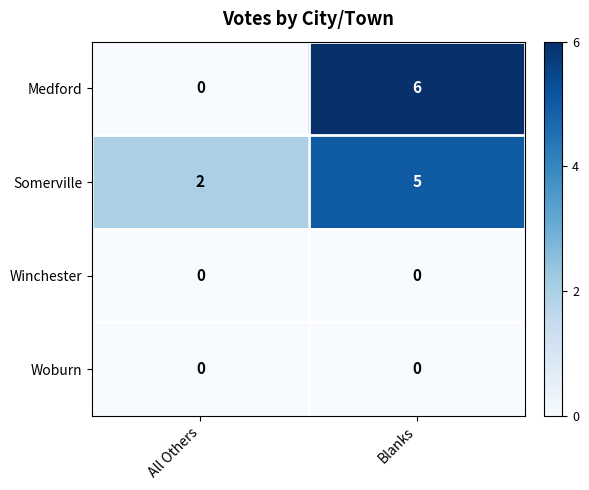

Which series has the largest total across all categories?

Somerville